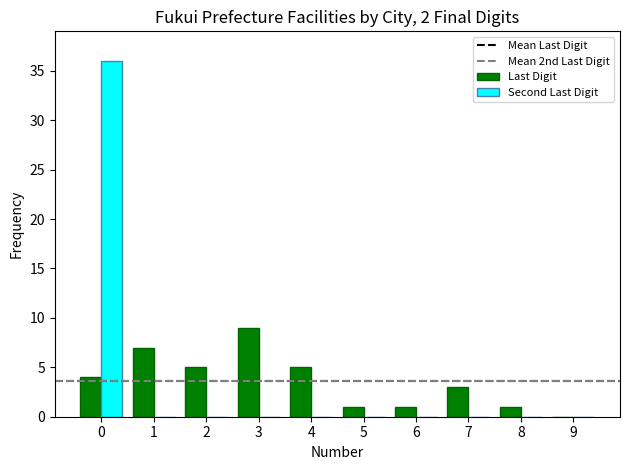

What is the greatest value displayed?

36